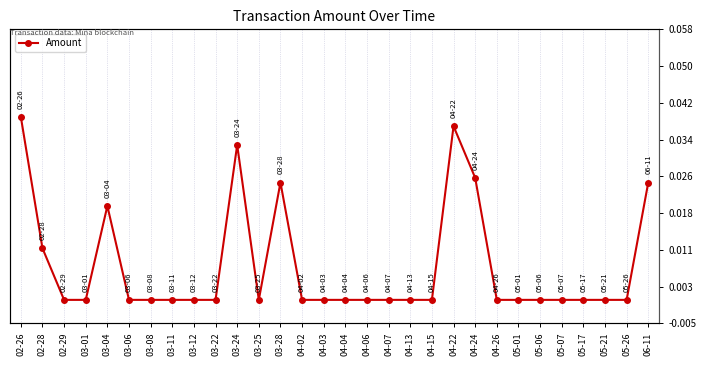

At which category does the data reach its first local valley?

03-25